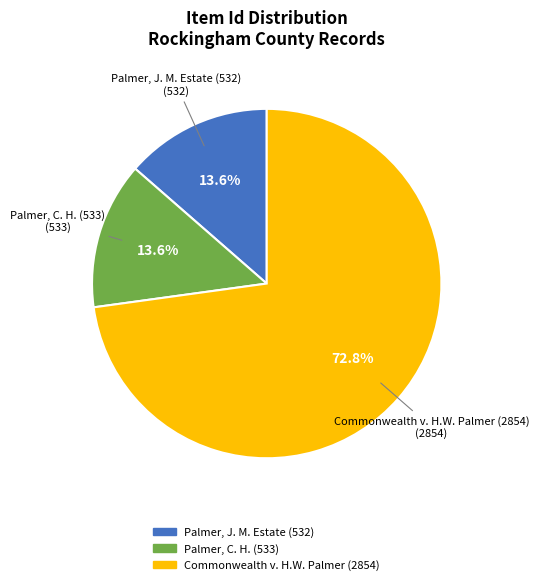

To the nearest percent, what is the difference between the largest and smallest slice percentages?

59%